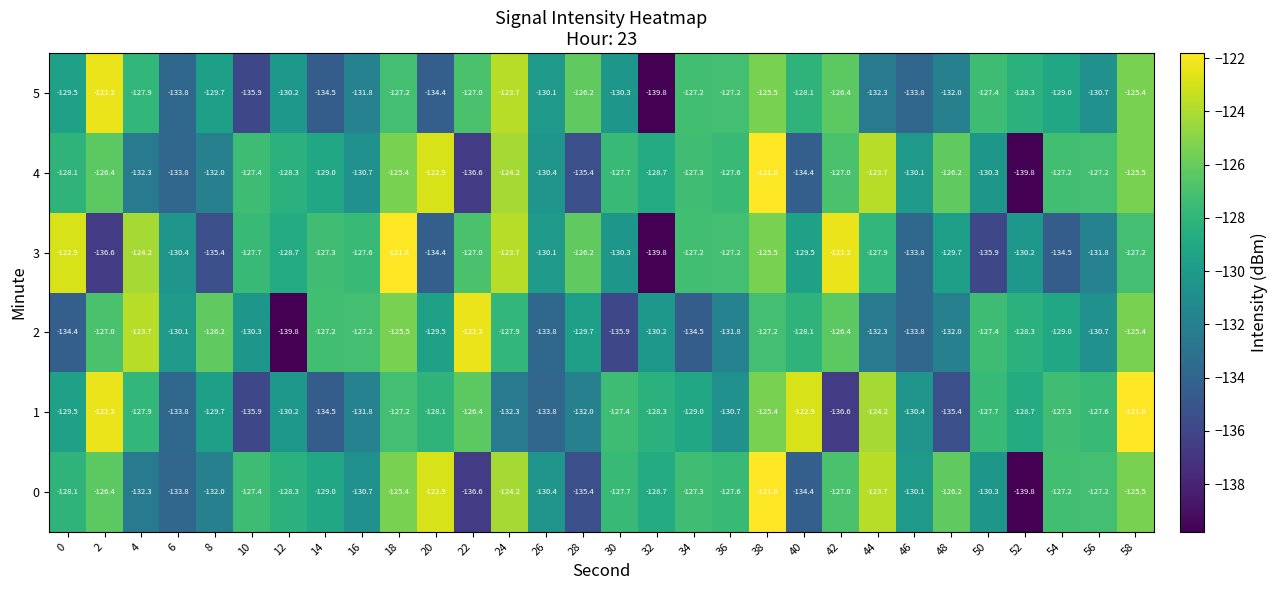

What is the difference between the second highest and minimum values in the 1 series?

14.3